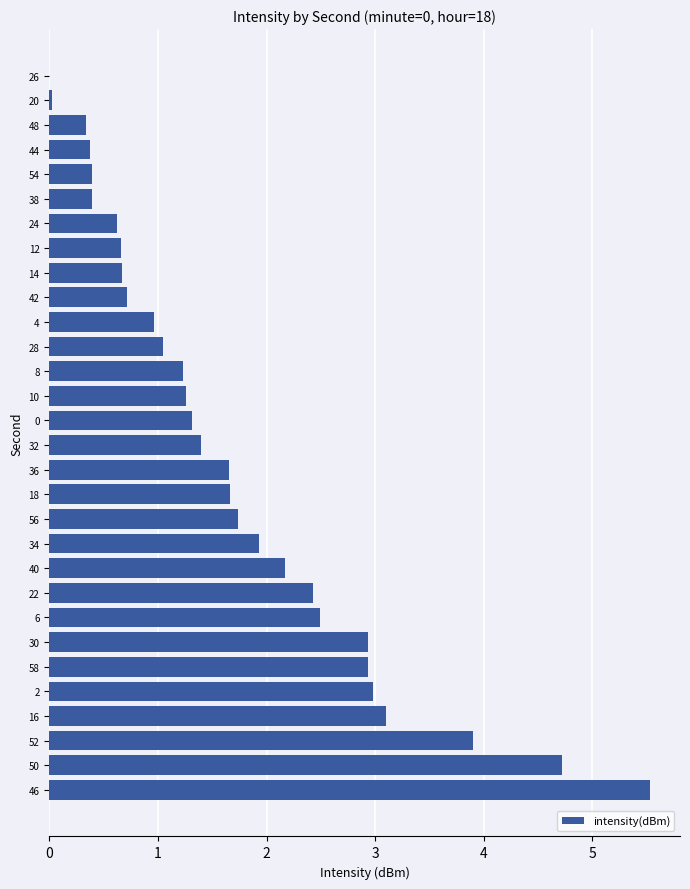

What is the change in value from 34 to 4?

-1.0